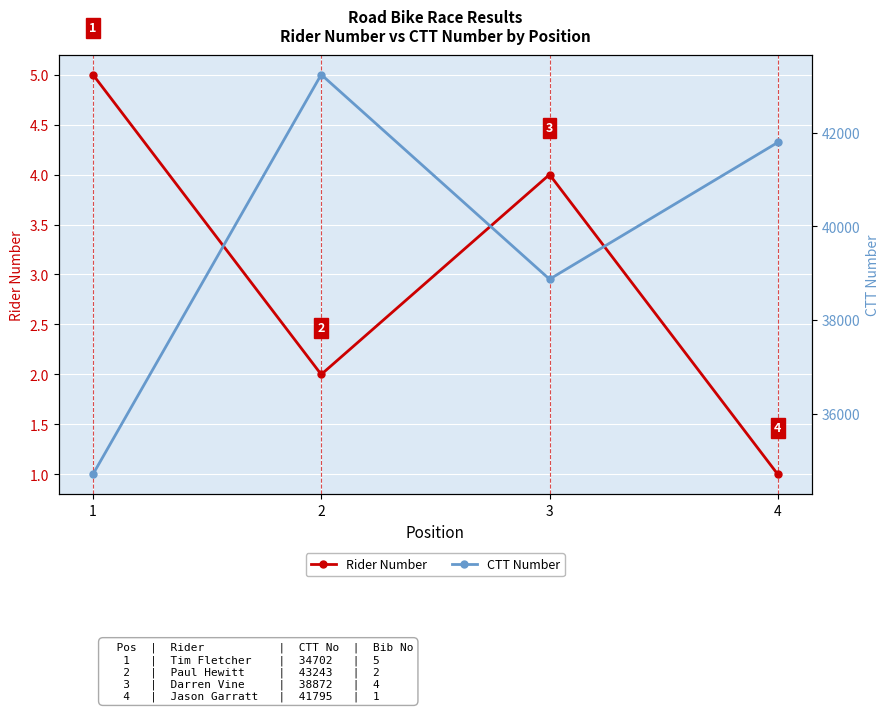

What is the approximate value of Rider Number at 4?

1